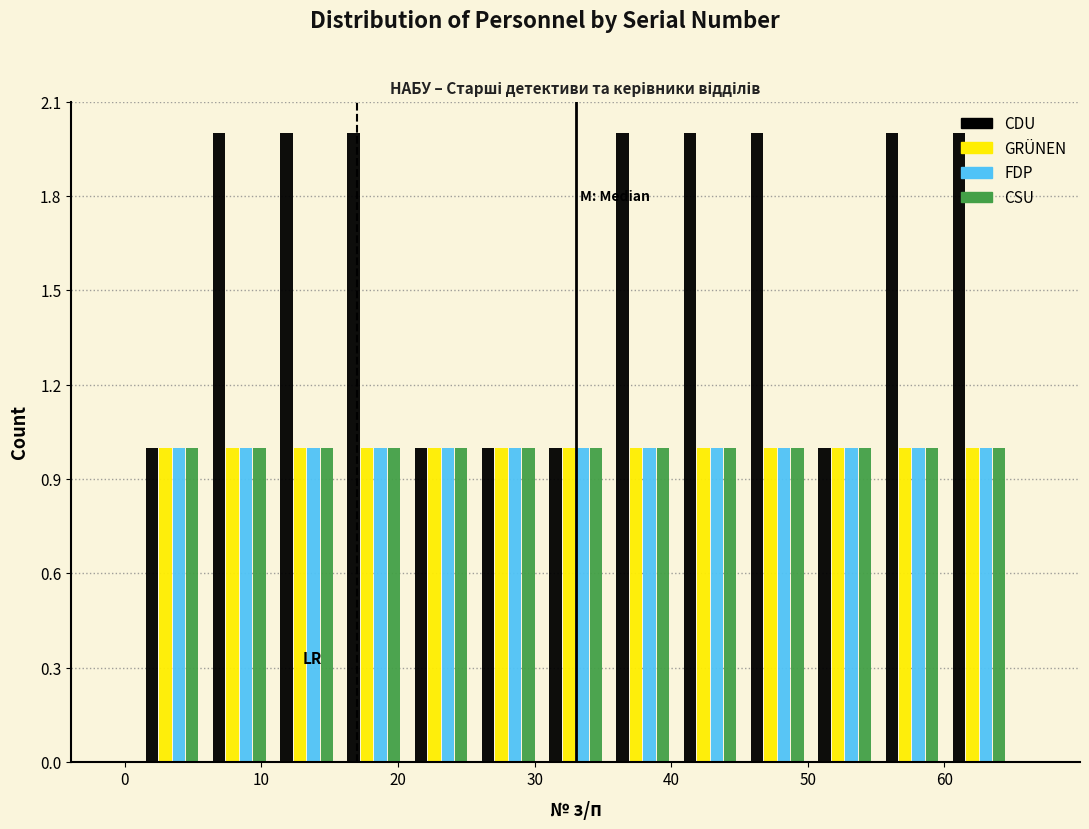

Reading left to right, transcribe this chart: for each range on the x-axis, give the height of each series' bar. Neither the bar edges nor the heights are printed on the chart, so give them approximately, as read against the axes.

1 to 6: CDU=1	GRÜNEN=1	FDP=1	CSU=1
6 to 11: CDU=2	GRÜNEN=1	FDP=1	CSU=1
11 to 16: CDU=2	GRÜNEN=1	FDP=1	CSU=1
16 to 21: CDU=2	GRÜNEN=1	FDP=1	CSU=1
21 to 26: CDU=1	GRÜNEN=1	FDP=1	CSU=1
26 to 31: CDU=1	GRÜNEN=1	FDP=1	CSU=1
31 to 35: CDU=1	GRÜNEN=1	FDP=1	CSU=1
35 to 40: CDU=2	GRÜNEN=1	FDP=1	CSU=1
40 to 45: CDU=2	GRÜNEN=1	FDP=1	CSU=1
45 to 50: CDU=2	GRÜNEN=1	FDP=1	CSU=1
50 to 55: CDU=1	GRÜNEN=1	FDP=1	CSU=1
55 to 60: CDU=2	GRÜNEN=1	FDP=1	CSU=1
60 to 65: CDU=2	GRÜNEN=1	FDP=1	CSU=1